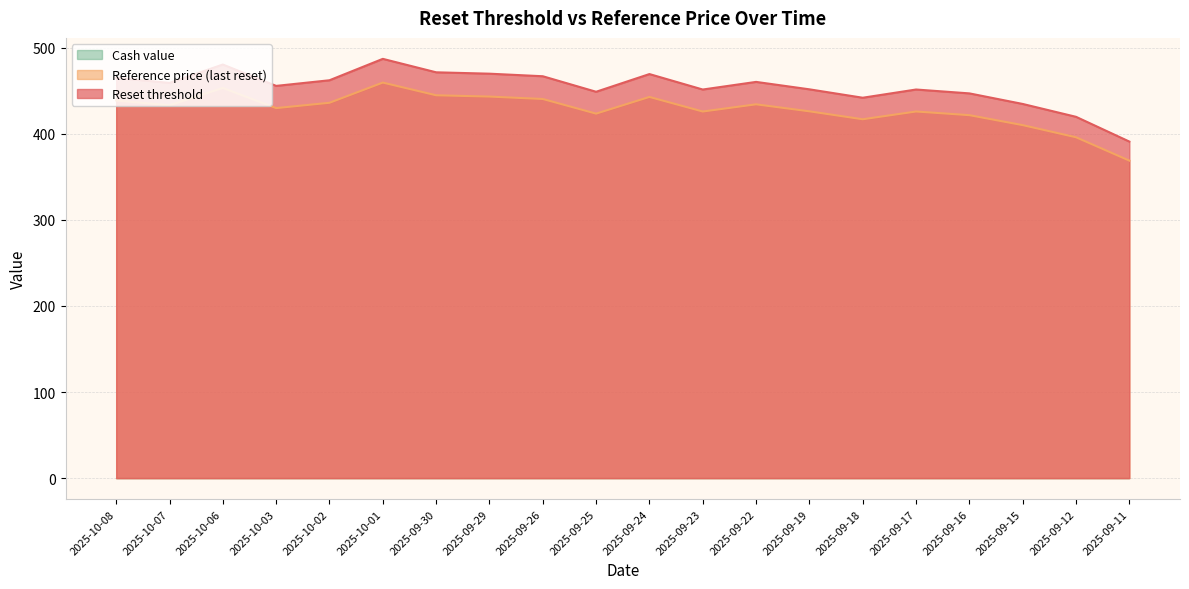

Count the number of categories in the chart.

20